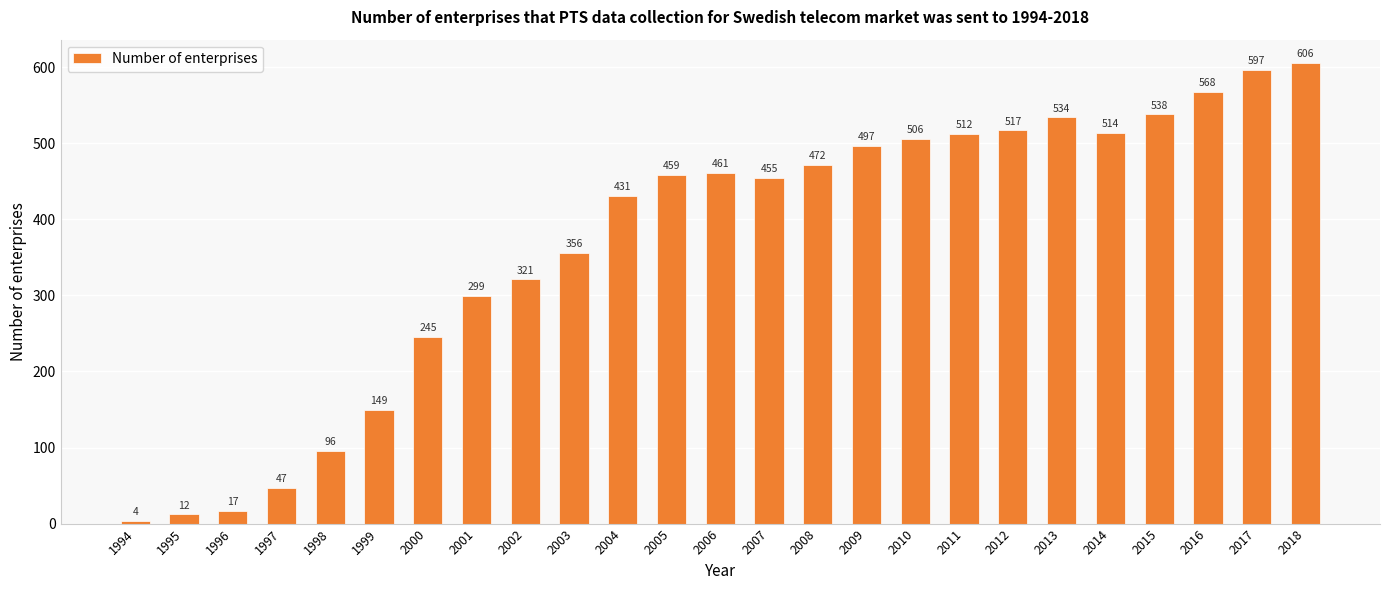

What is the value of the 2nd bar from the left?

12